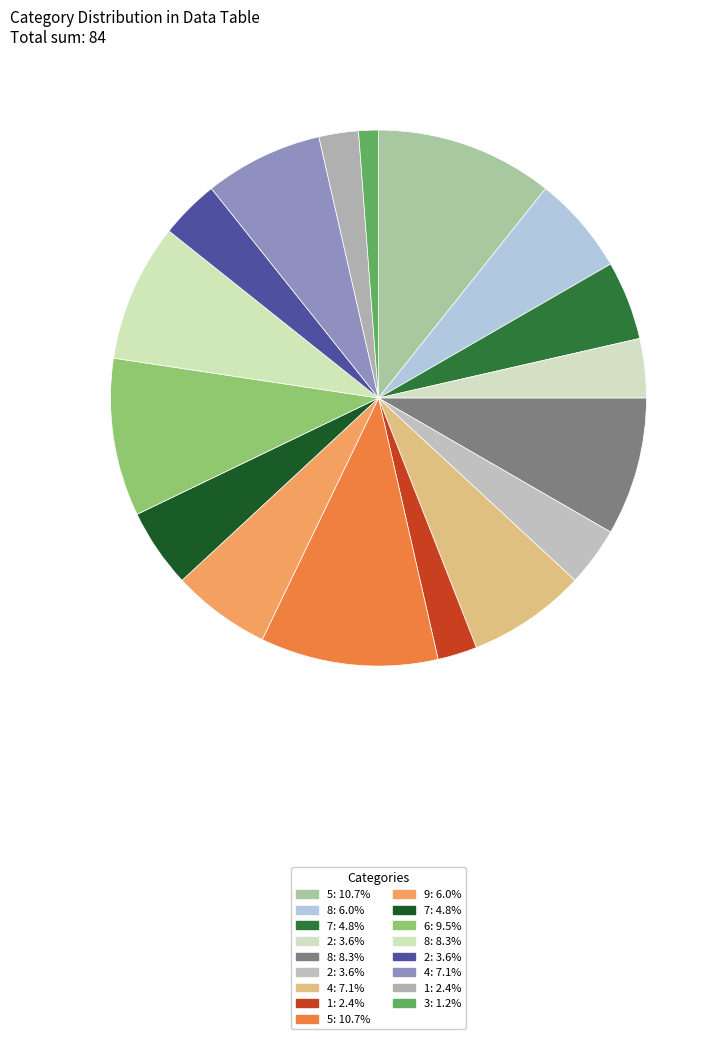

What is the largest slice in the pie chart?

5